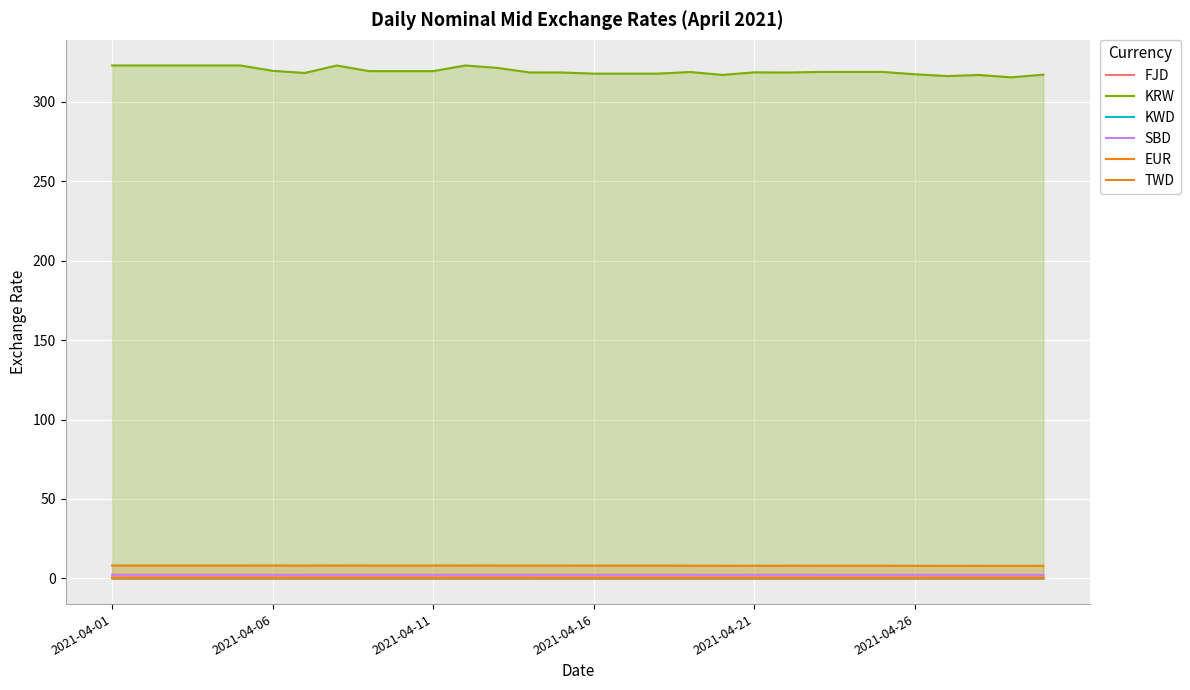

What is the minimum value for EUR?

0.2